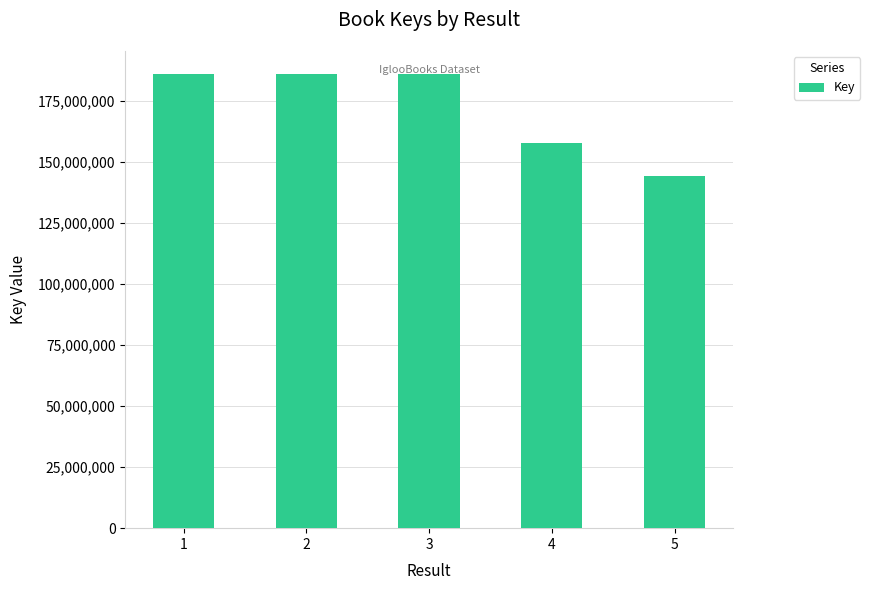

Where is the data nearest to the value 165415349?

4